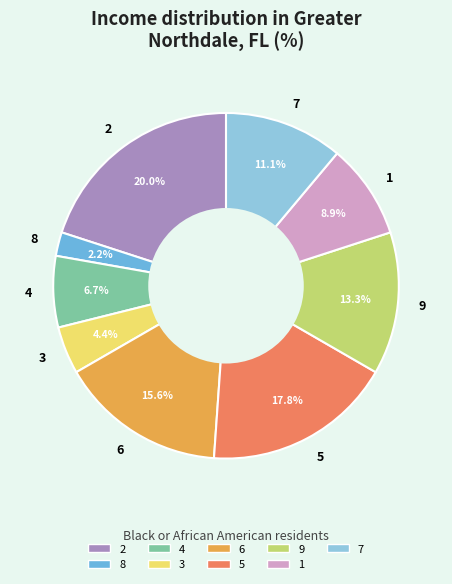

True or false: 1 accounts for 9% of the total.

True